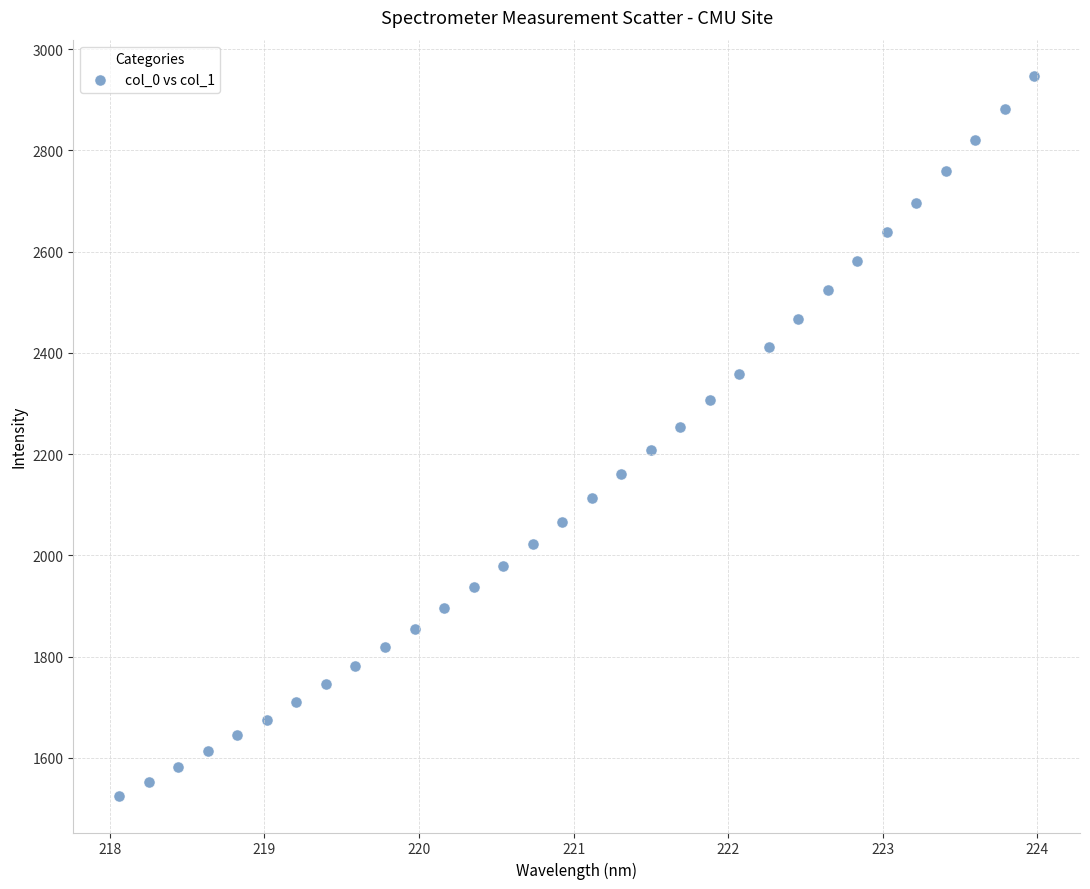

What is the range of X values (max minus min)?

5.9